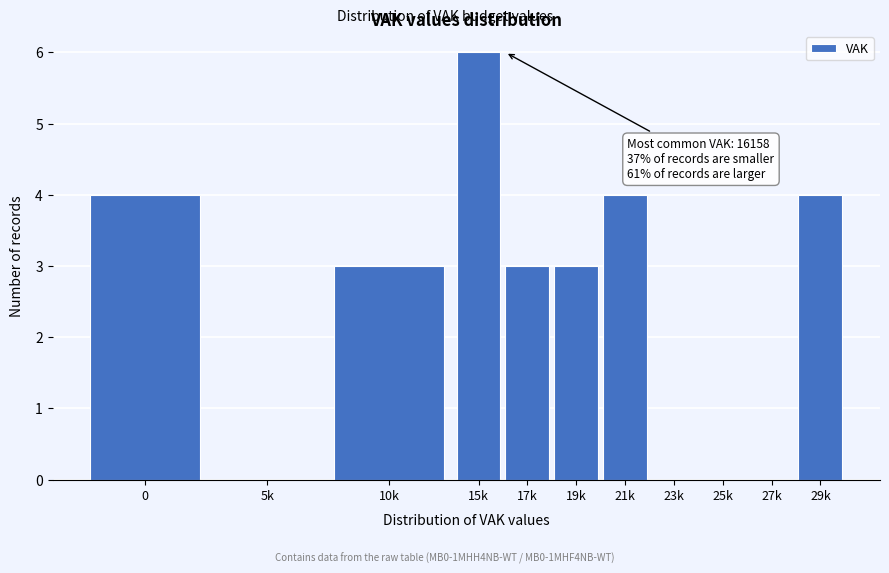

Reading right to left, list all the values displayed in this chart.

29k=4	27k=0	25k=0	23k=0	21k=4	19k=3	17k=3	15k=6	10k=3	5k=0	0=4